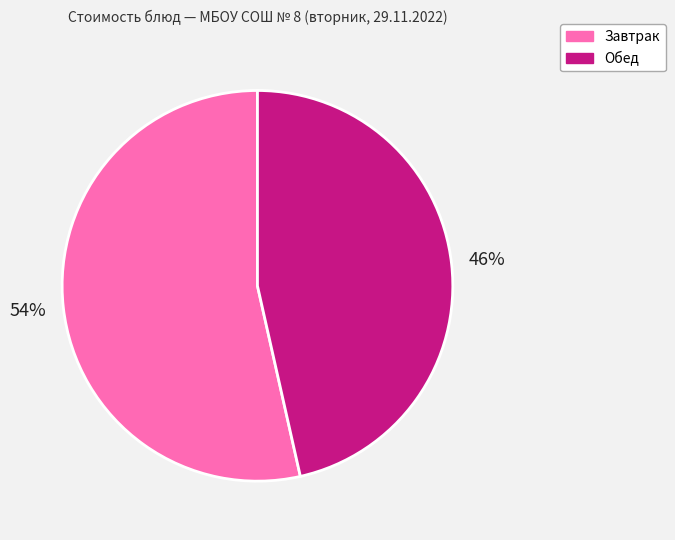

Between Завтрак and Обед, which is larger?

Завтрак